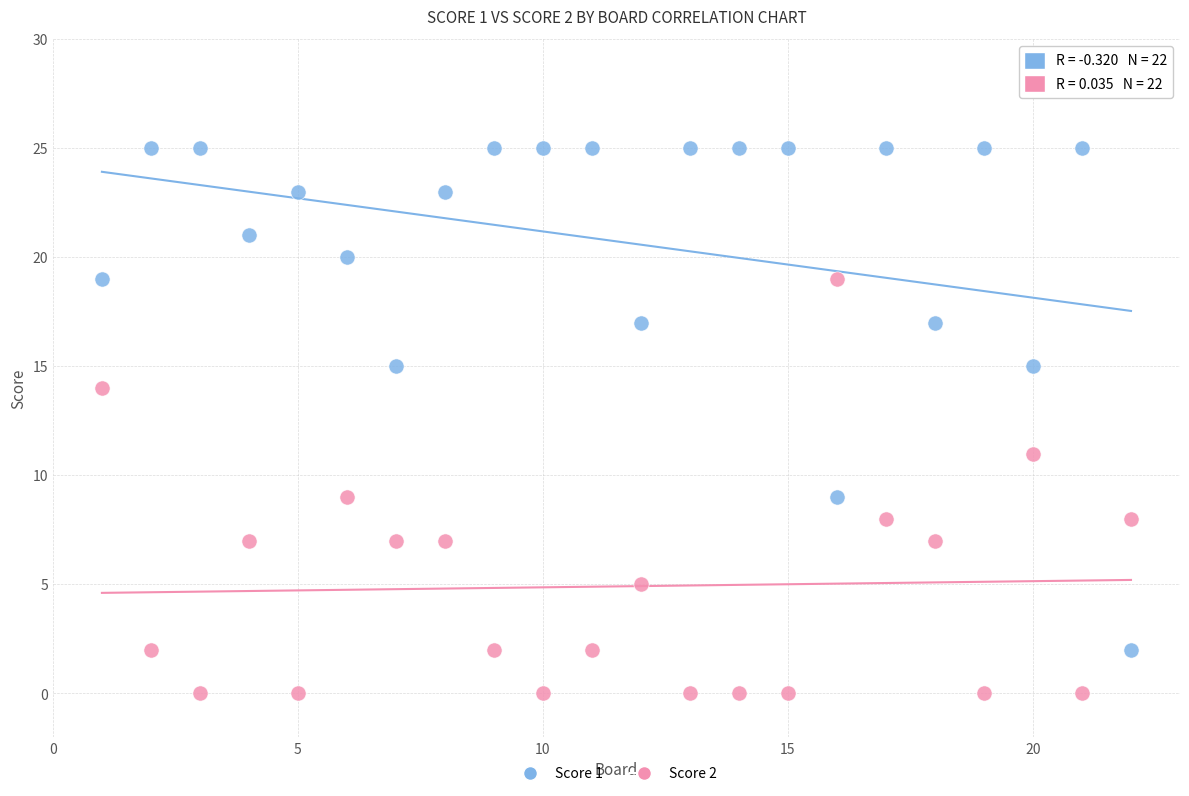

Which series contains the highest Y value?

Score 1